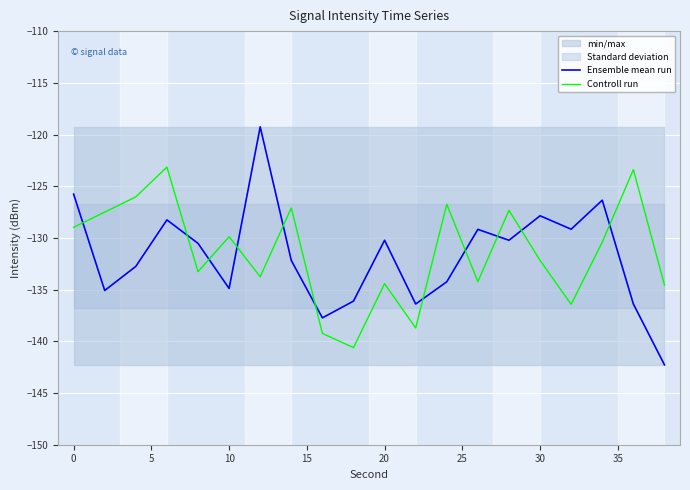

What is the lowest value of the Controll run series?

-140.6